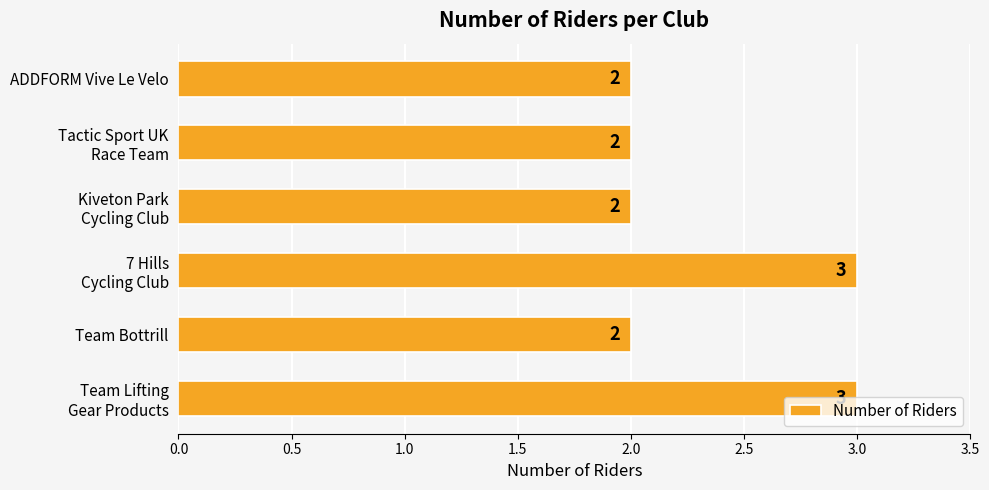

What is the value of the 4th bar from the top?

3